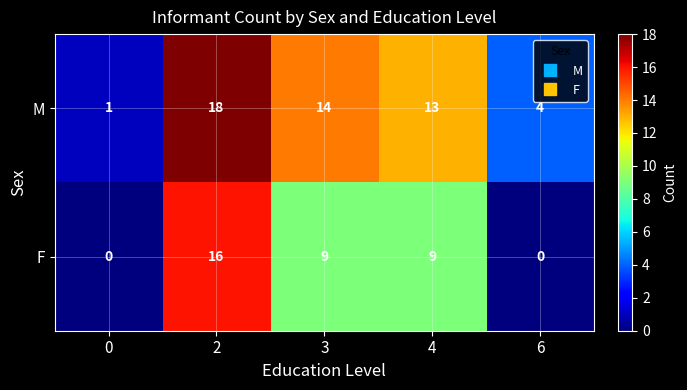

The F series shows 9 at 4. True or false?

True